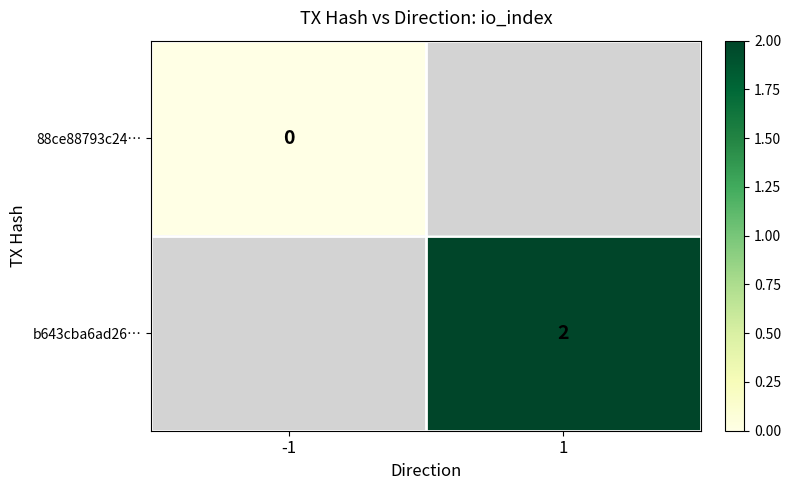

True or false: b643cba6ad26… has a value of 2 at 1.

True